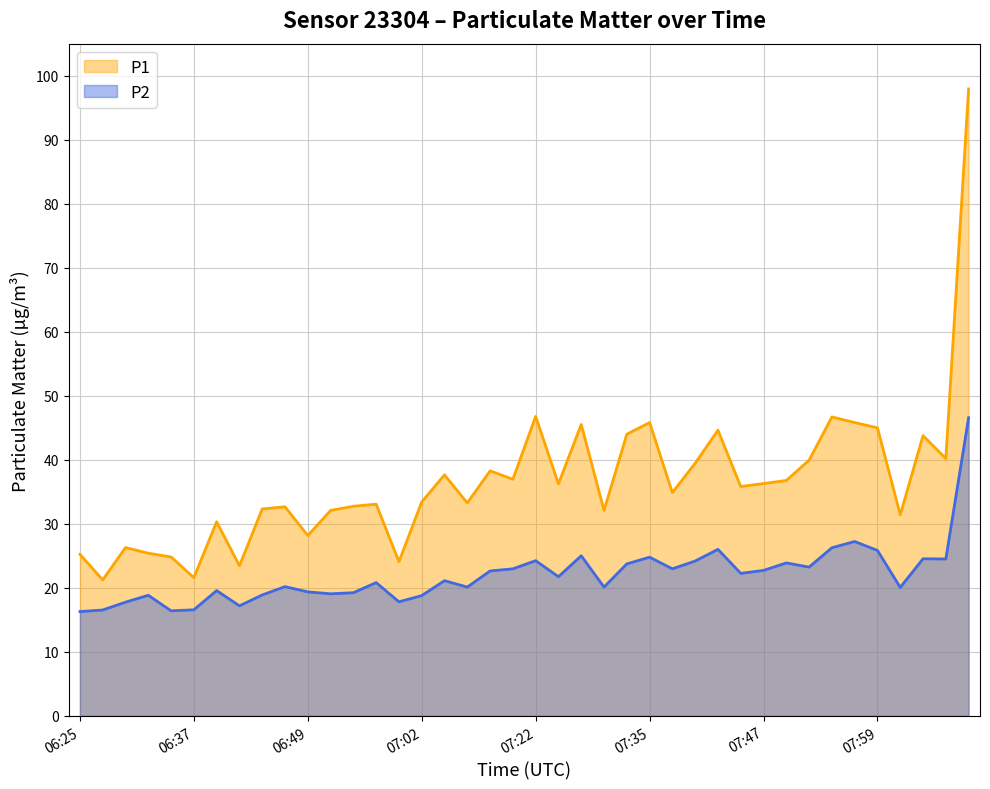

In P2, how many points are lower than both neighbors (excluding endpoints)?

12